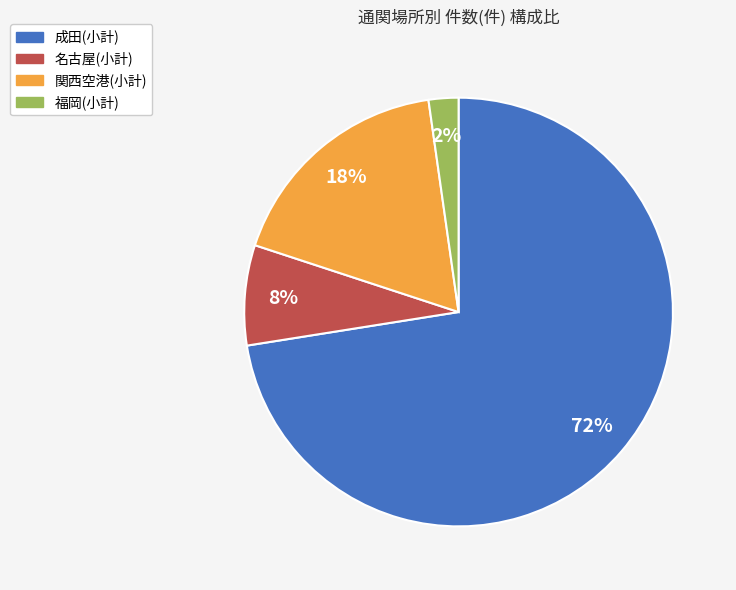

To the nearest percent, what is the combined percentage of 関西空港(小計) and 福岡(小計)?

20%